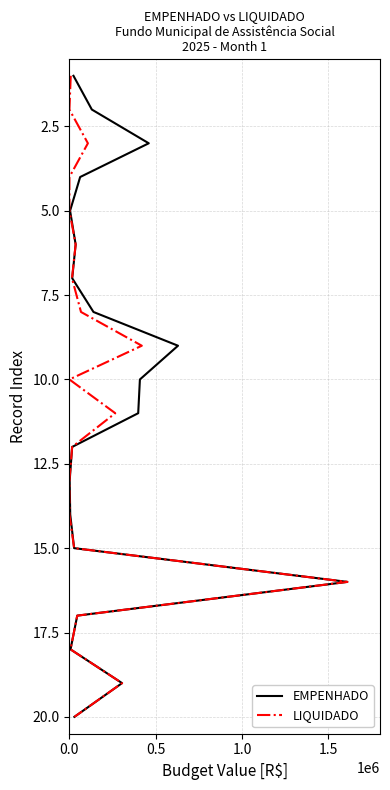

True or false: LIQUIDADO and EMPENHADO cross at least once.

False